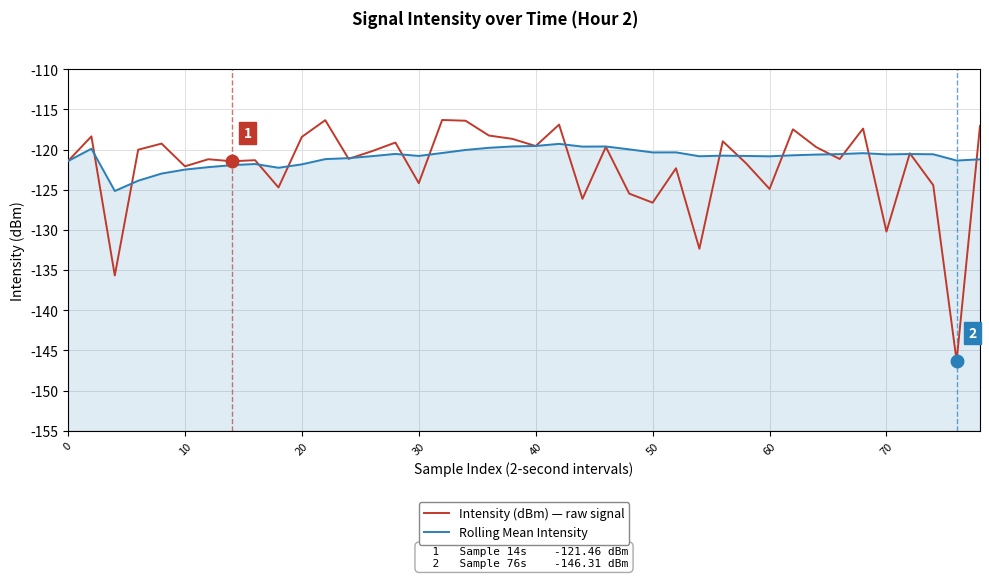

What is the minimum value for Rolling Mean Intensity?

-125.2